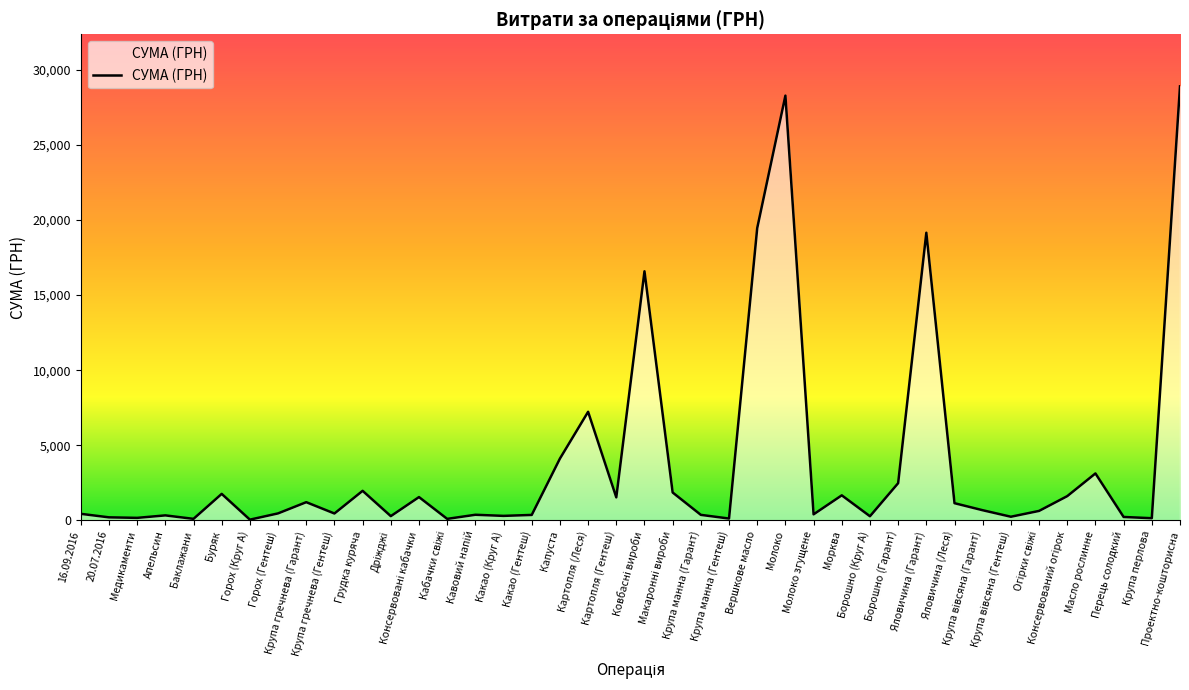

What is the difference between the maximum and minimum values?

28850.8